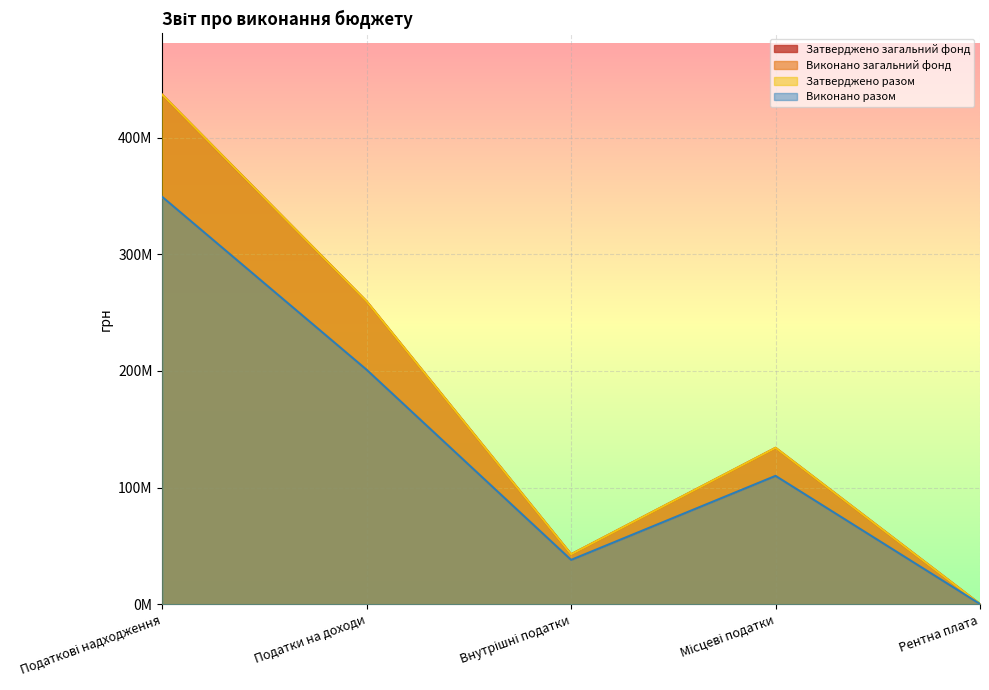

At how many categories does at least one series exceed 97955888?

3